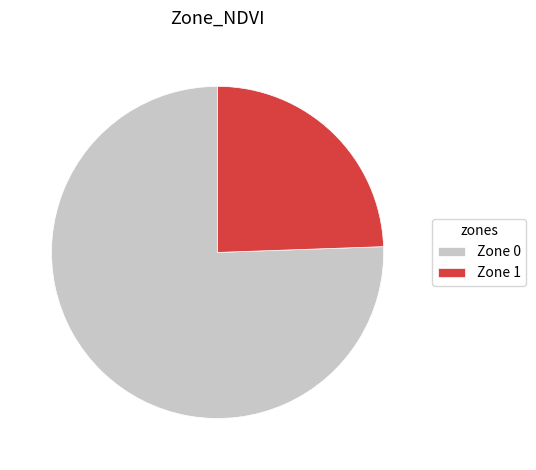

How many slices are in this pie chart?

2